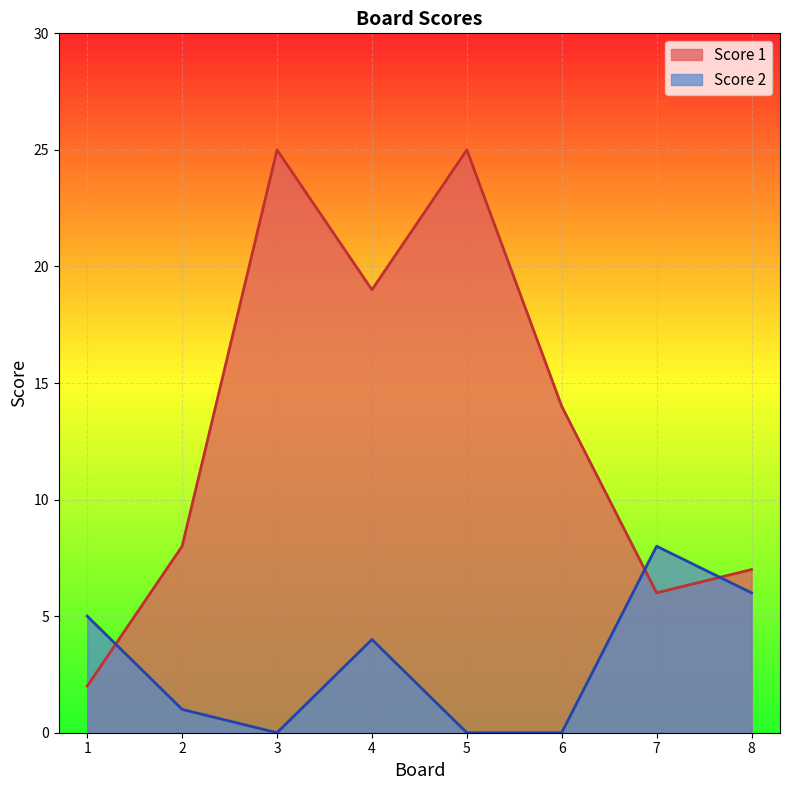

Does the chart display data point markers on the line(s)?

No